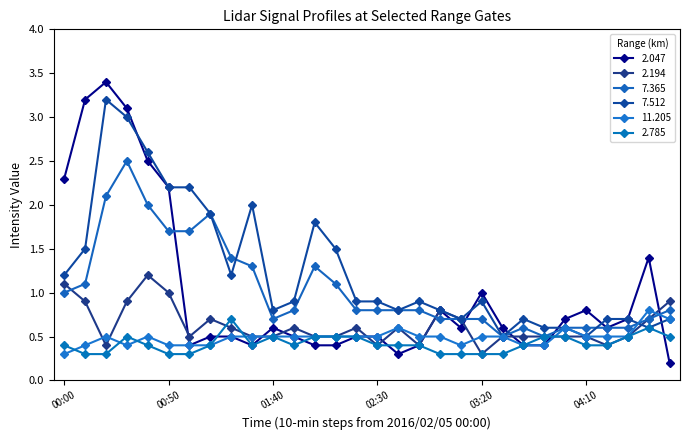

Count the number of data series in this chart.

6